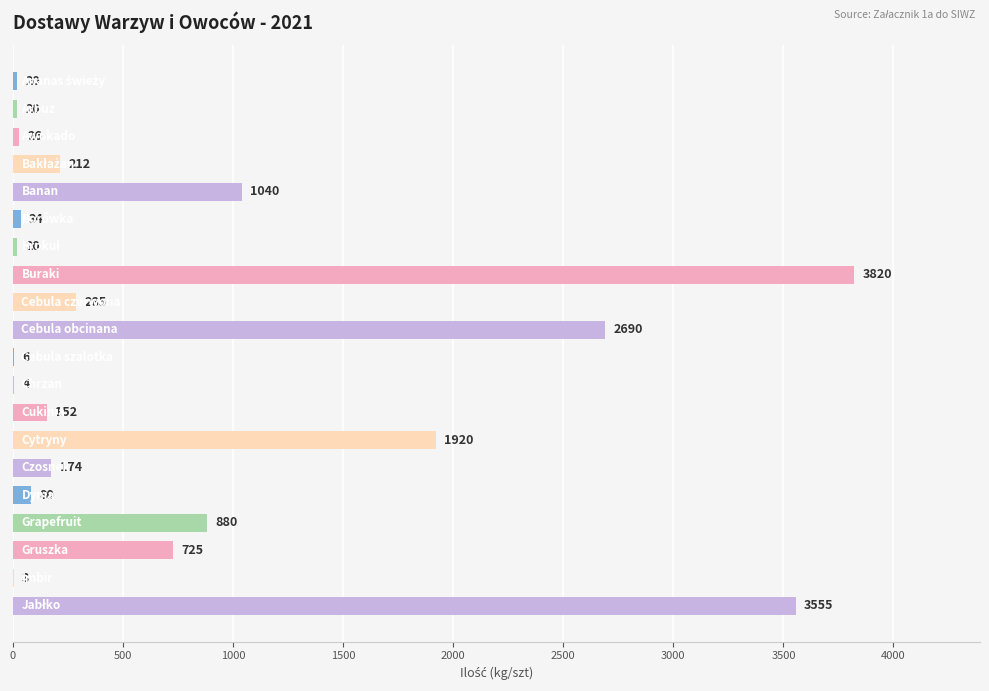

What is the maximum value shown in the chart?

3820